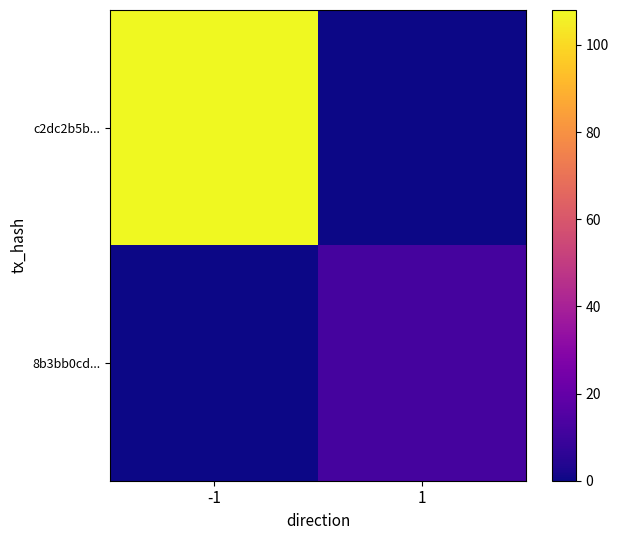

At how many categories does at least one series exceed 60?

1